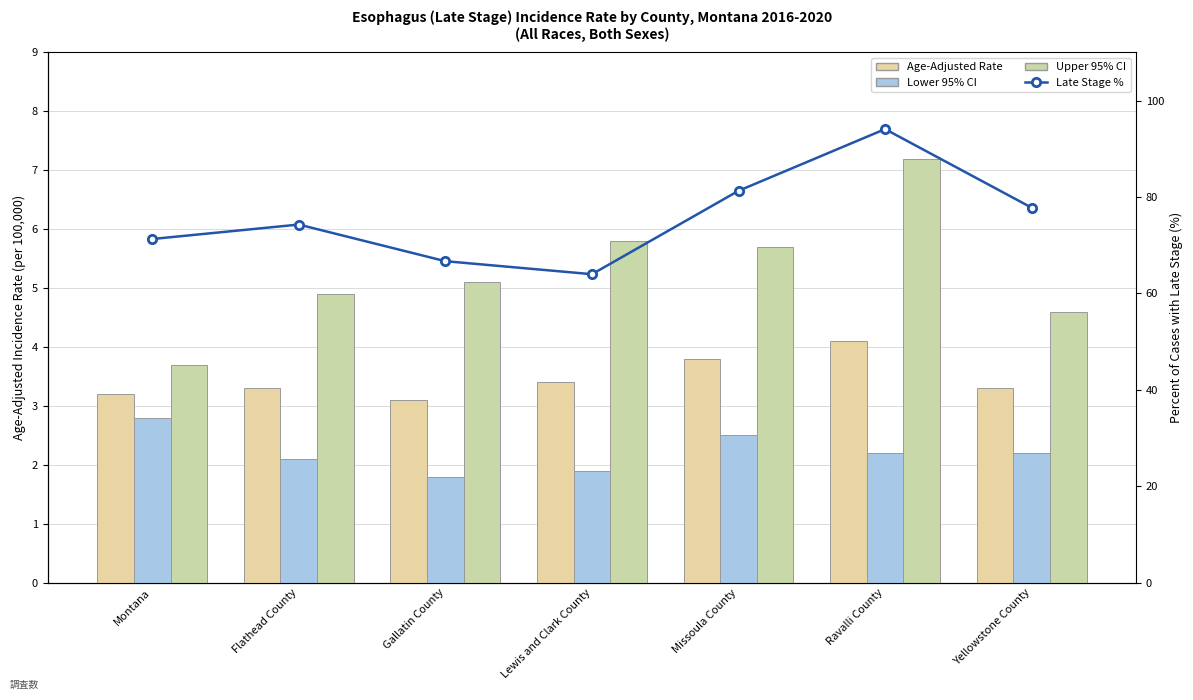

At which label does Lower 95% CI first exceed 2?

Montana